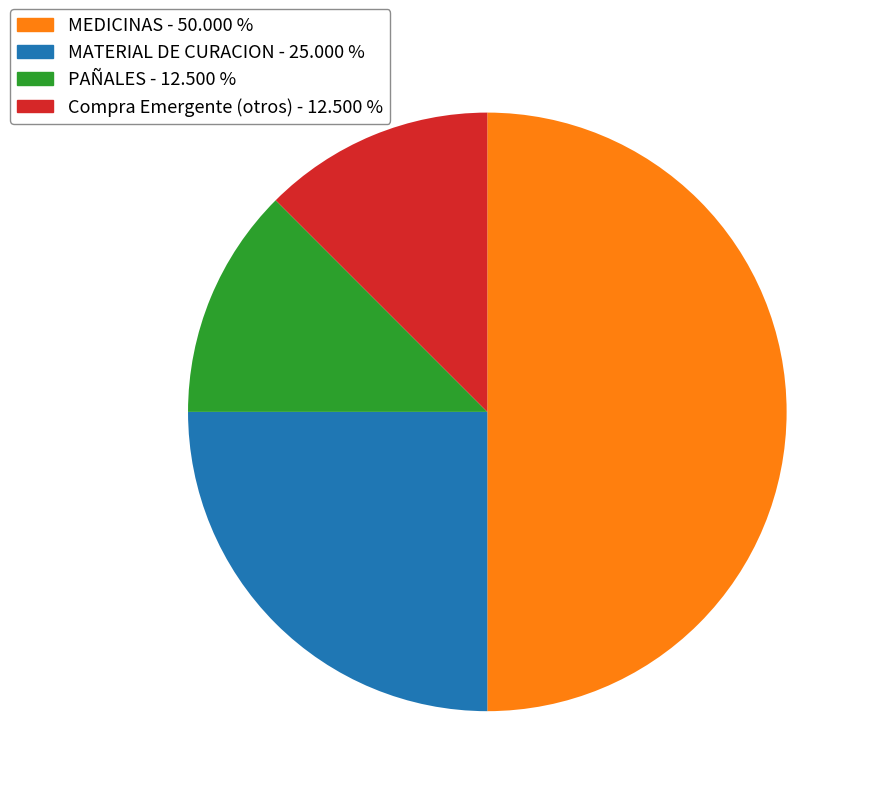

How many slices are in this pie chart?

4